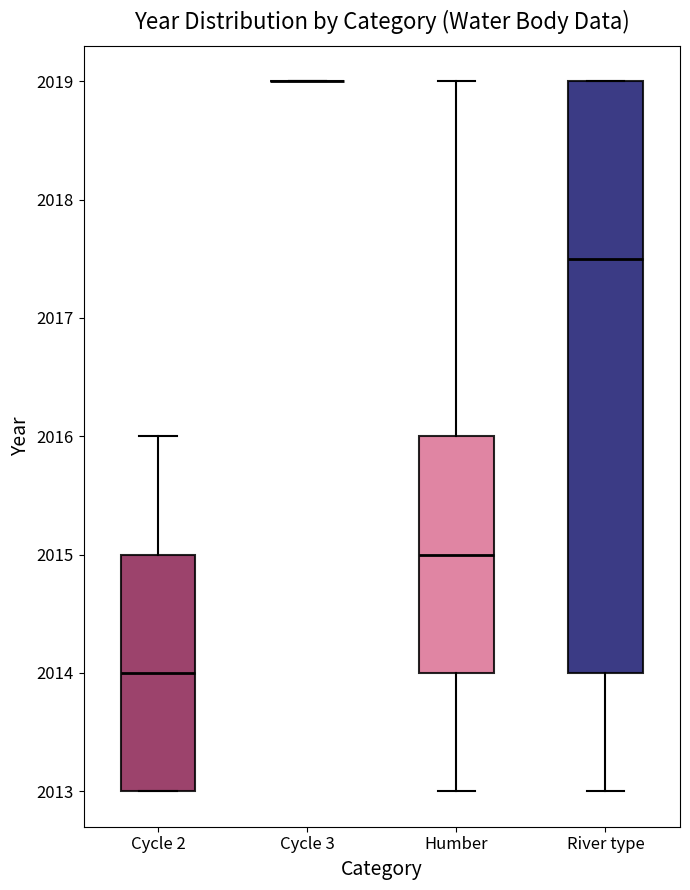

Which box is the tallest, from its lower edge to its upper edge?

River type